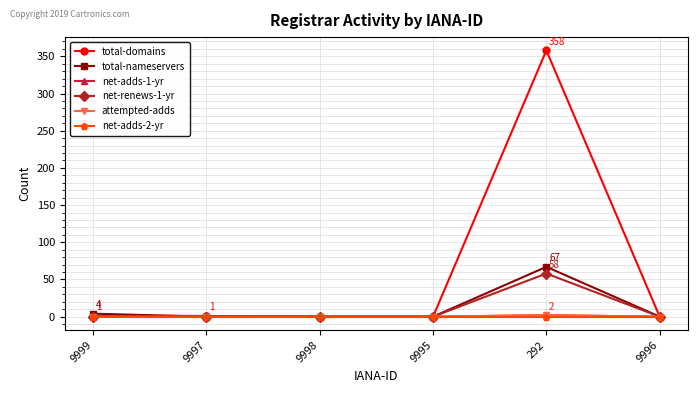

Does the chart have visible grid lines?

Yes